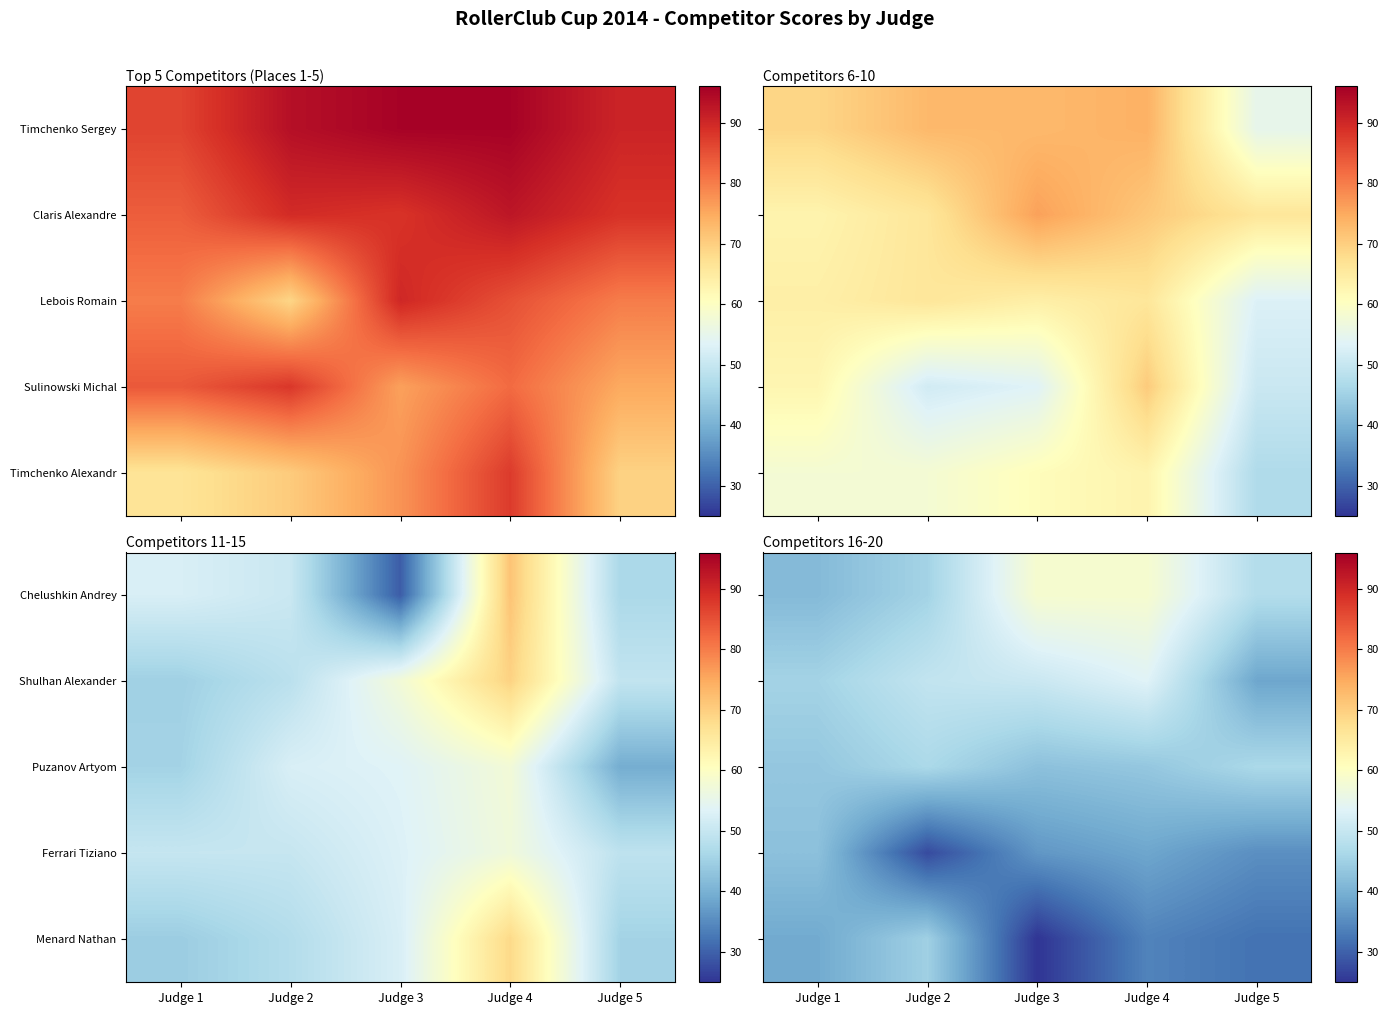

Rank the categories by Chelushkin Andrey value from highest to lowest.

Judge 3, Judge 4, Judge 5, Judge 2, Judge 1